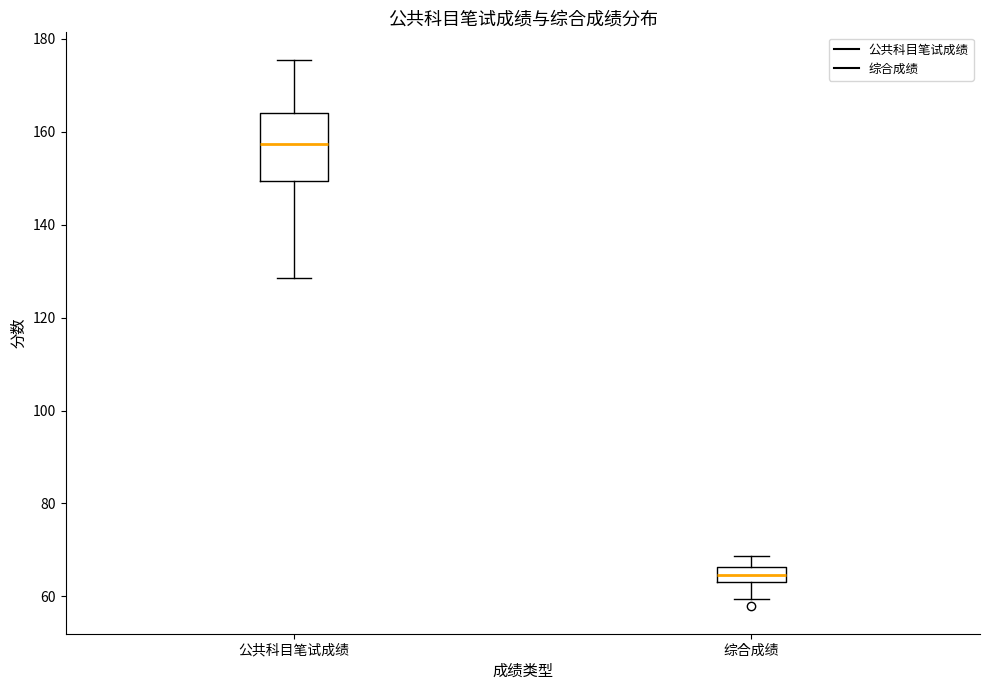

Comparing the boxes themselves (not the whiskers), which one is the tallest?

公共科目笔试成绩